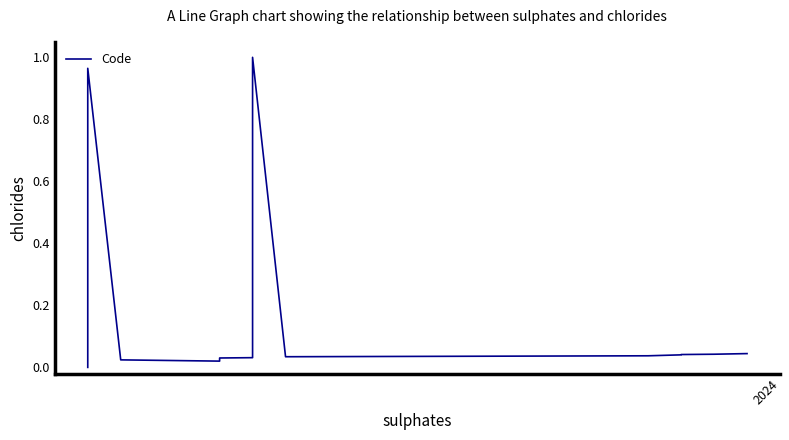

At which label is the value closest to 0?

2024